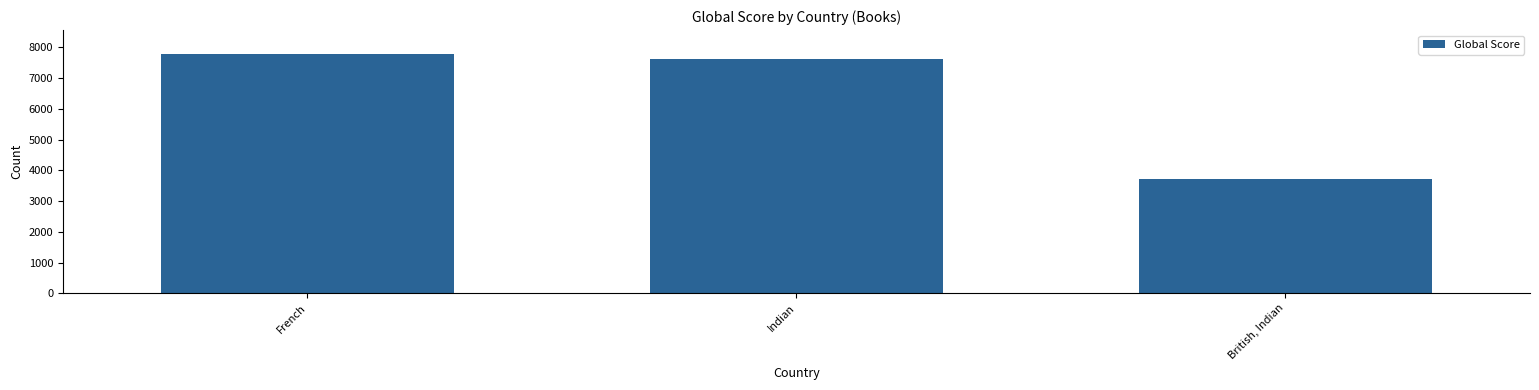

What is the label of the 3rd bar from the right?

French